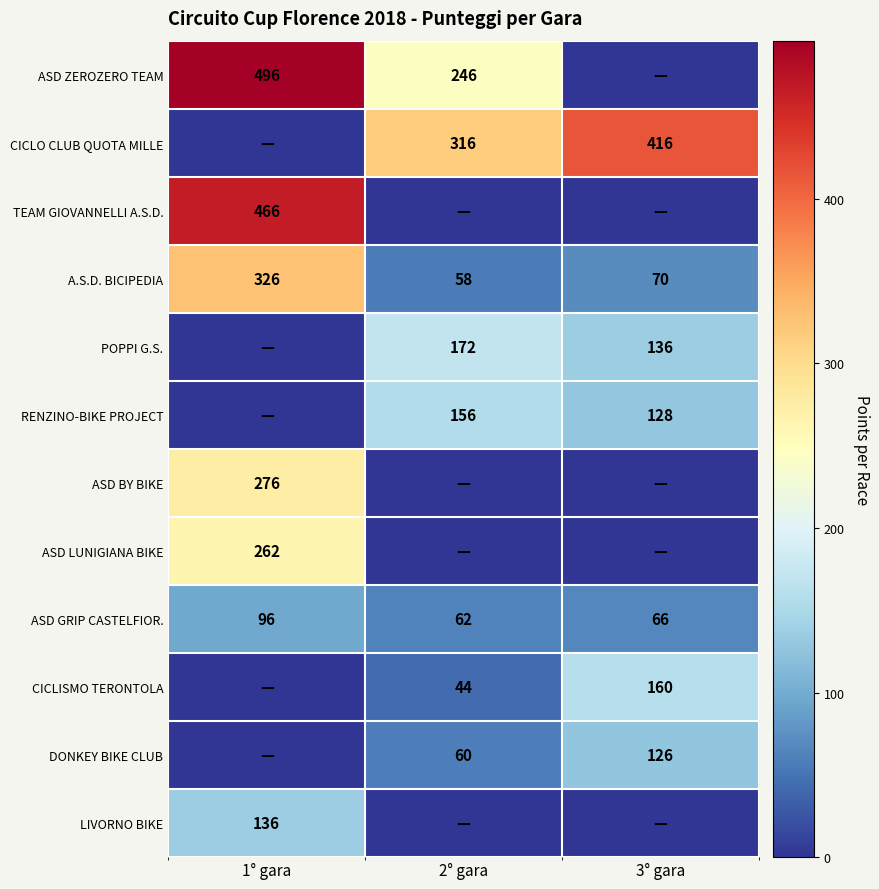

What is the sum of the A.S.D. BICIPEDIA values at 2° gara and 3° gara?

128